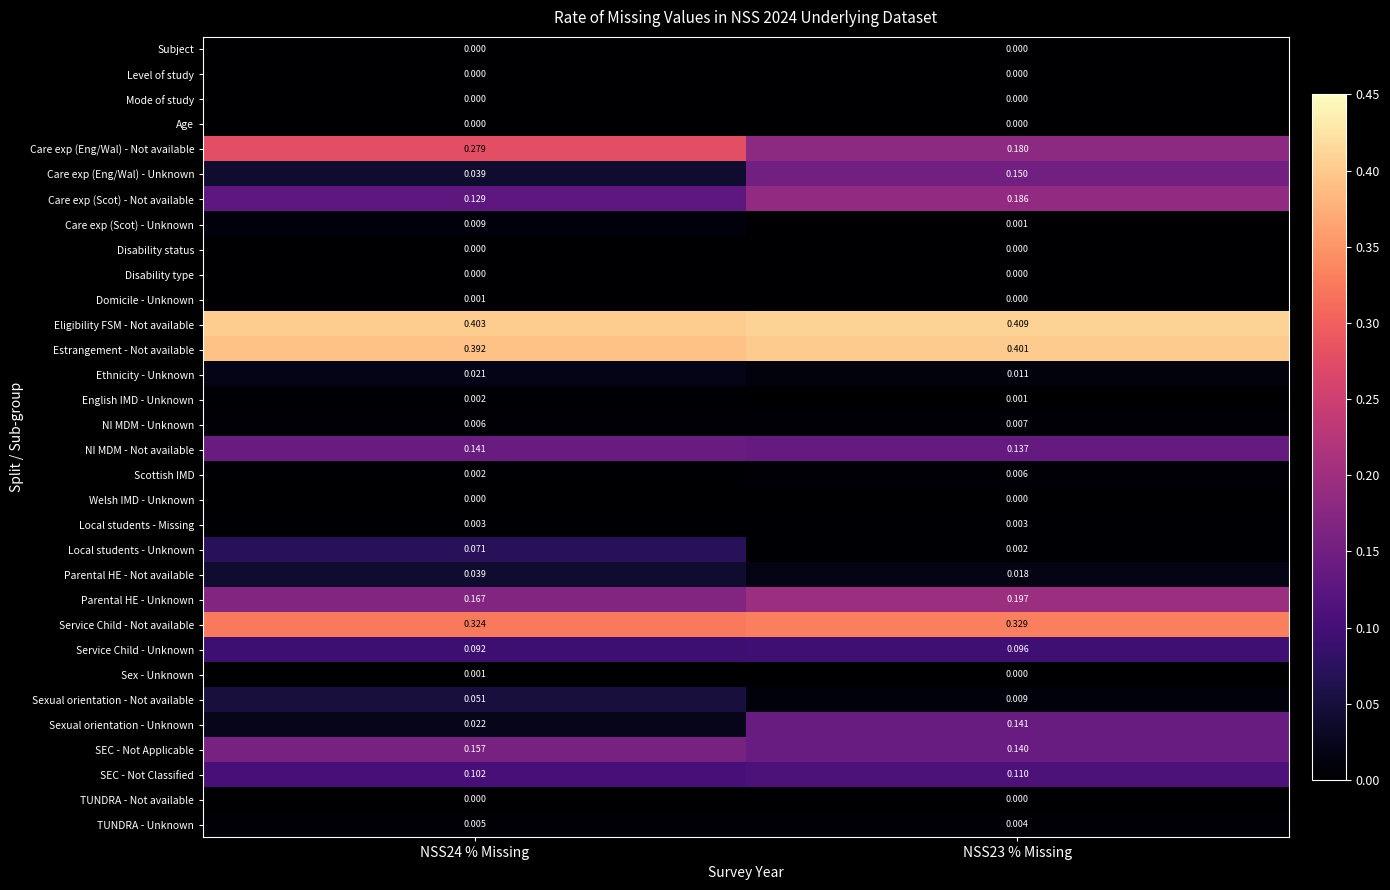

Between NSS24 % Missing and NSS23 % Missing, which series saw the biggest shift?

Sexual orientation - Unknown